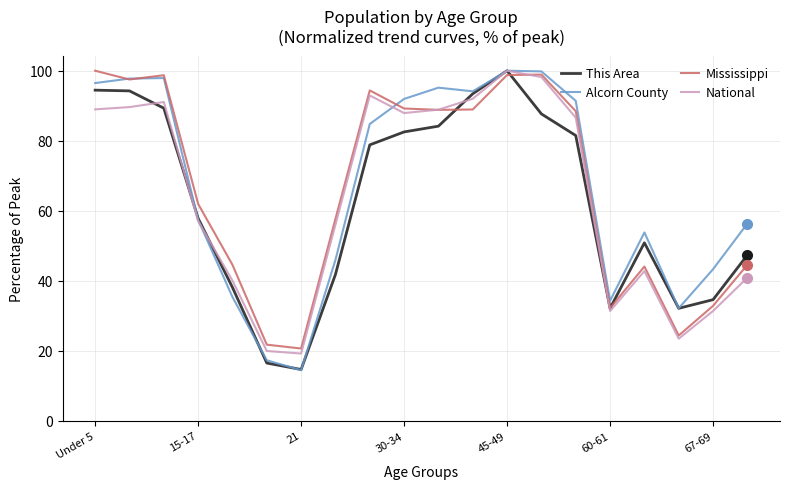

What is the smallest value displayed?

14.4